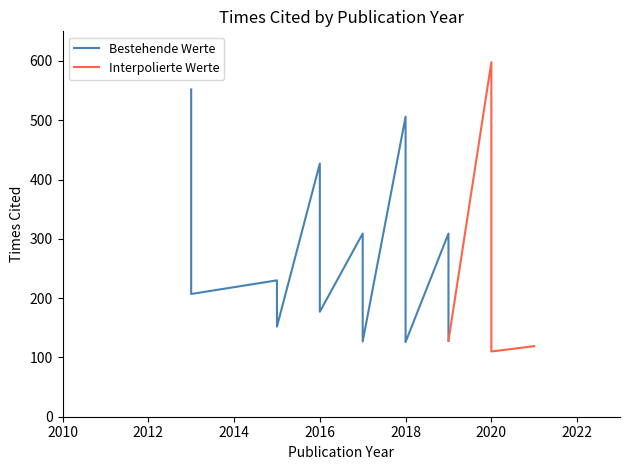

What is the difference between the values at 2017 and 2019?

182